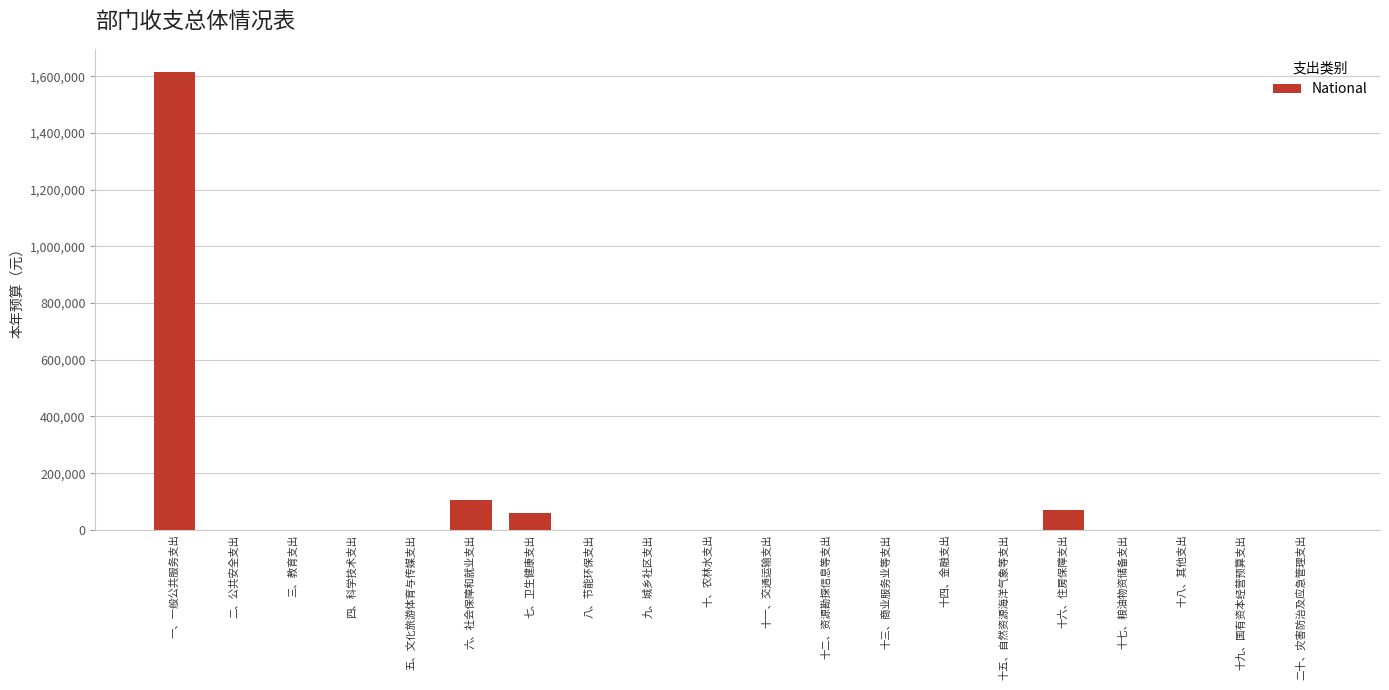

Reading left to right, what are all the values shown in this chart?

一、一般公共服务支出=1616188	二、公共安全支出=0	三、教育支出=0	四、科学技术支出=0	五、文化旅游体育与传媒支出=0	六、社会保障和就业支出=107105	七、卫生健康支出=58570	八、节能环保支出=0	九、城乡社区支出=0	十、农林水支出=0	十一、交通运输支出=0	十二、资源勘探信息等支出=0	十三、商业服务业等支出=0	十四、金融支出=0	十五、自然资源海洋气象等支出=0	十六、住房保障支出=70224	十七、粮油物资储备支出=0	十八、其他支出=0	十九、国有资本经营预算支出=0	二十、灾害防治及应急管理支出=0